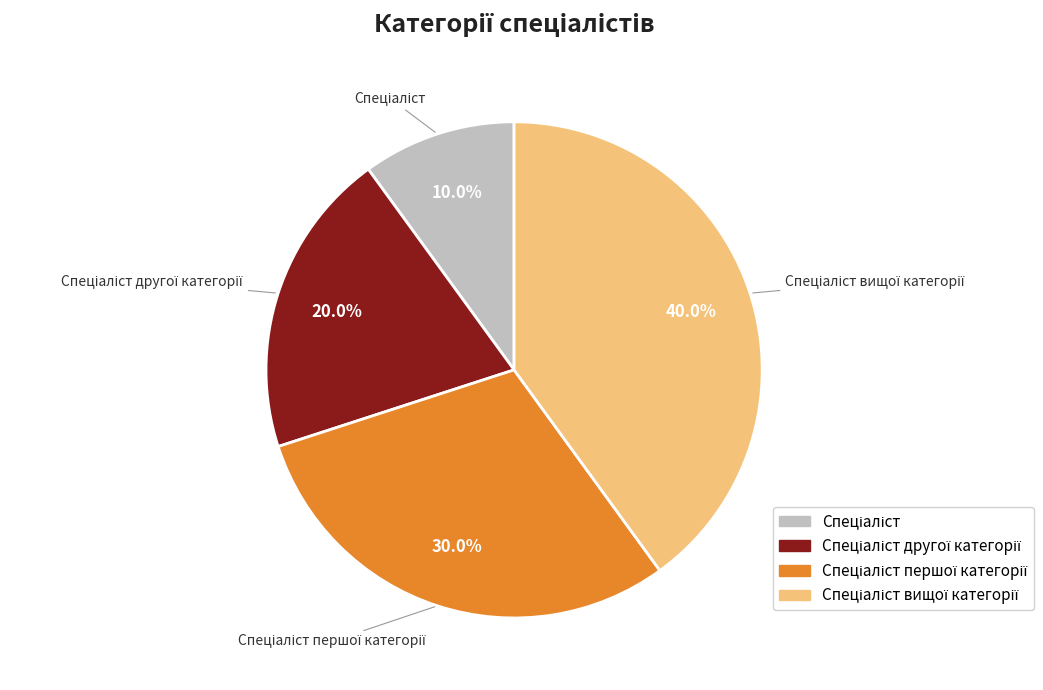

Does any single category account for the majority?

No